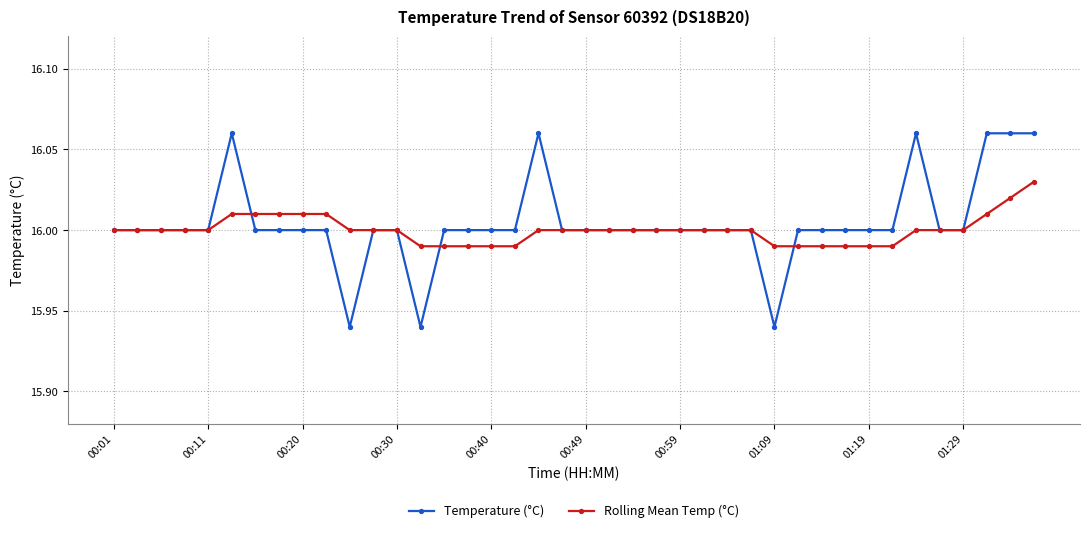

True or false: Temperature (°C) has more than 2 points higher than both neighbors.

True